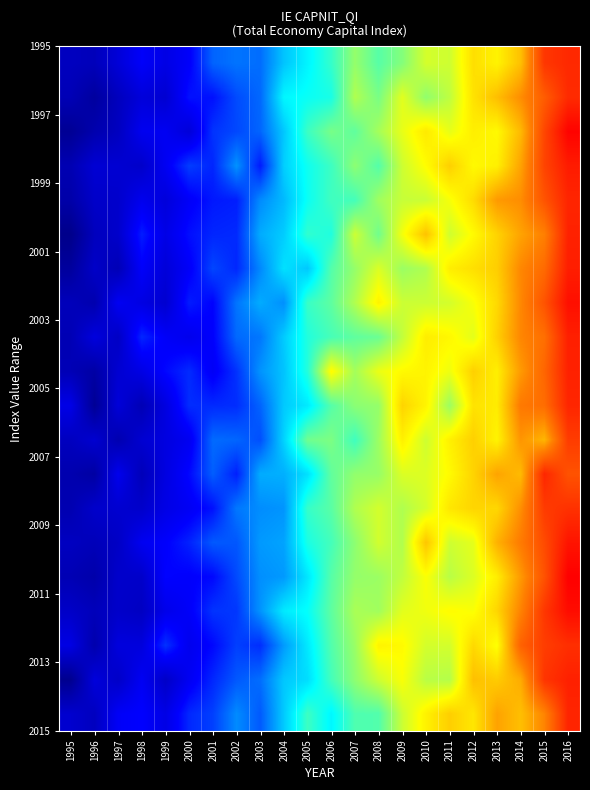

What is the greatest value displayed?

138.3